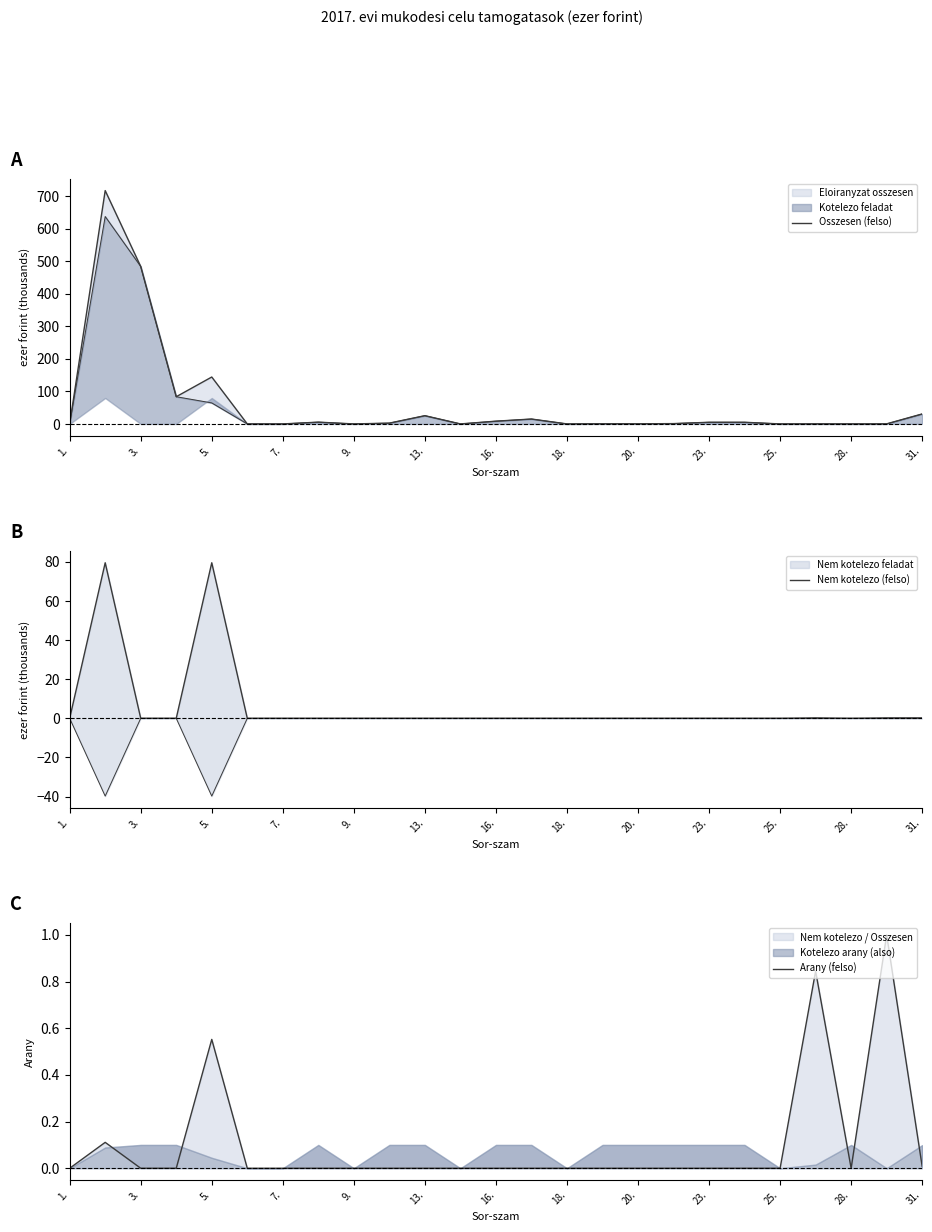

Between 28. and 21, which is larger?

21